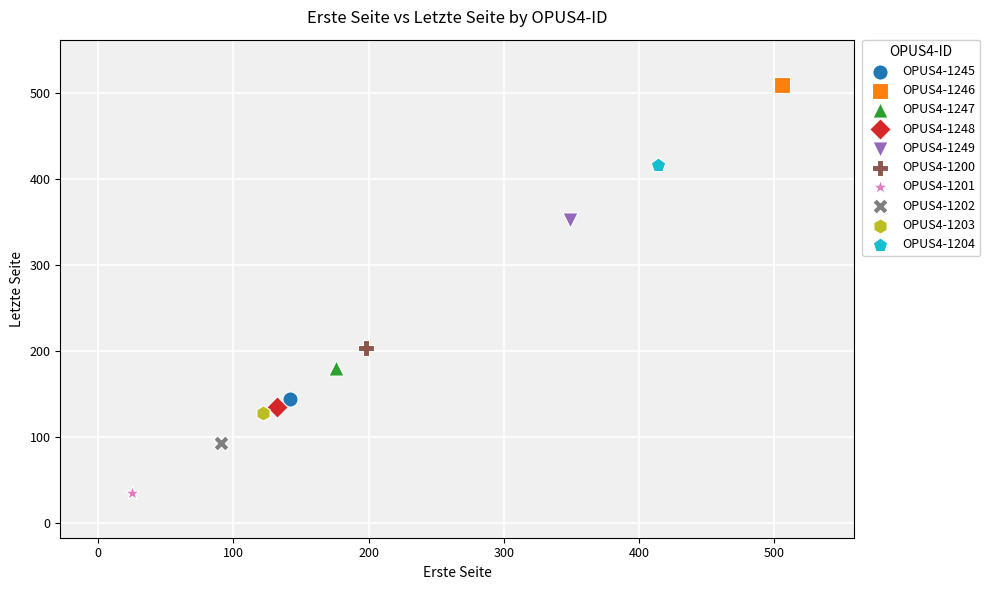

What are all the series names shown in the legend?

OPUS4-1245, OPUS4-1246, OPUS4-1247, OPUS4-1248, OPUS4-1249, OPUS4-1200, OPUS4-1201, OPUS4-1202, OPUS4-1203, OPUS4-1204